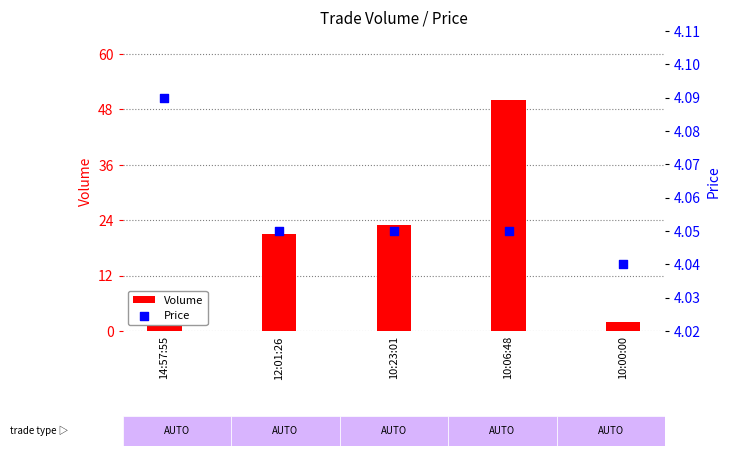

Which series reaches the minimum Y coordinate?

Volume